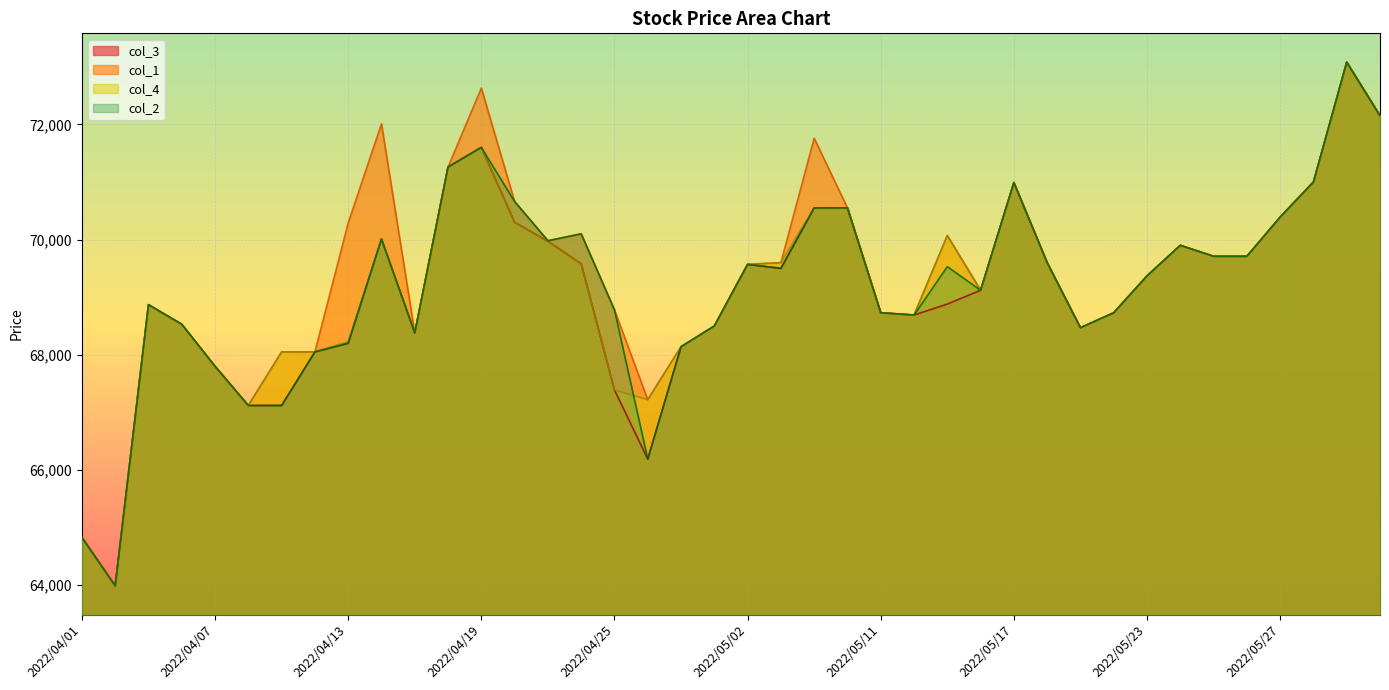

What value does the col_3 series have at 2022/04/05, to the nearest 100?

68900